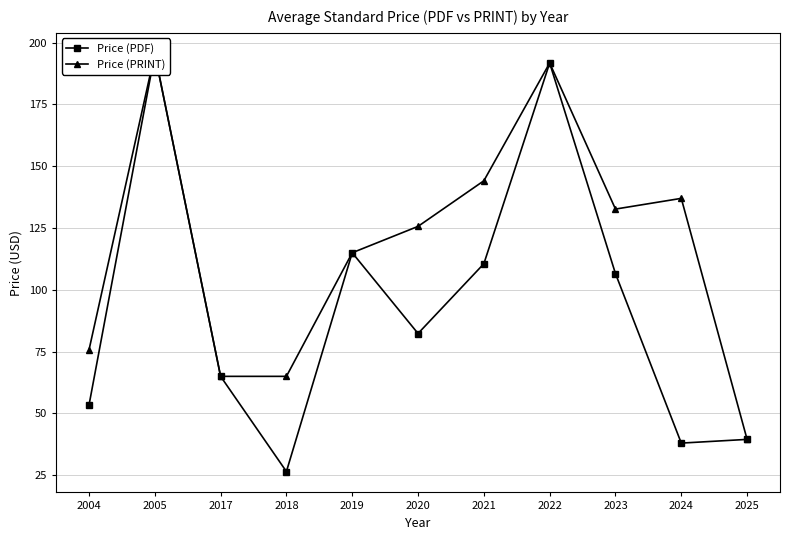

What is the highest value of the Price (PRINT) series?

195.5